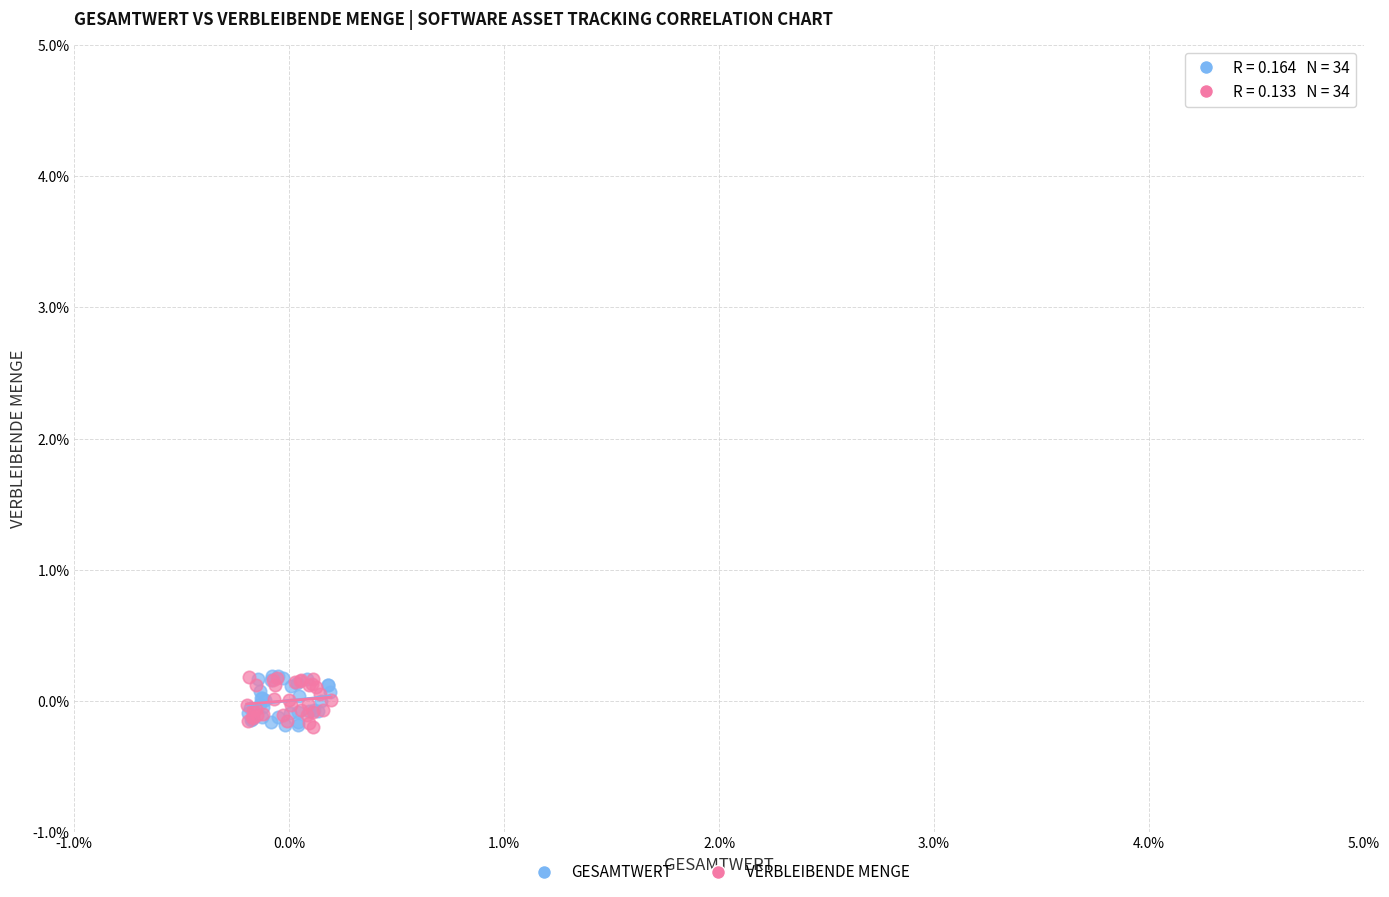

What are all the series names shown in the legend?

GESAMTWERT, VERBLEIBENDE MENGE